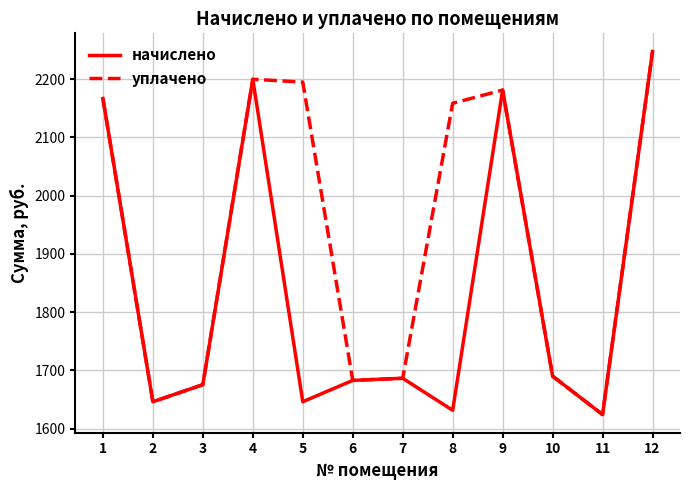

Does the chart display data point markers on the line(s)?

No